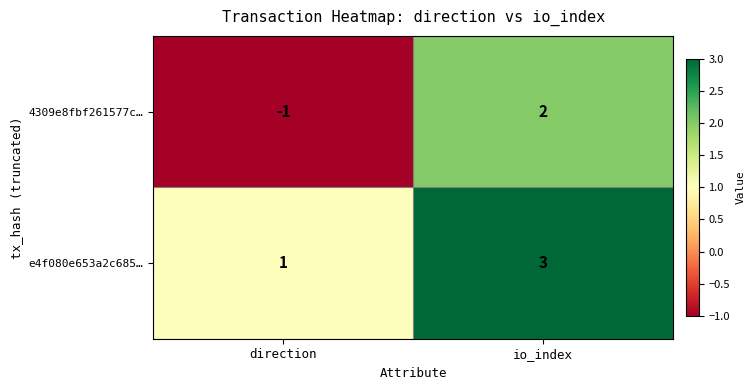

Which series has the largest range (max minus min)?

4309e8fbf261577c…